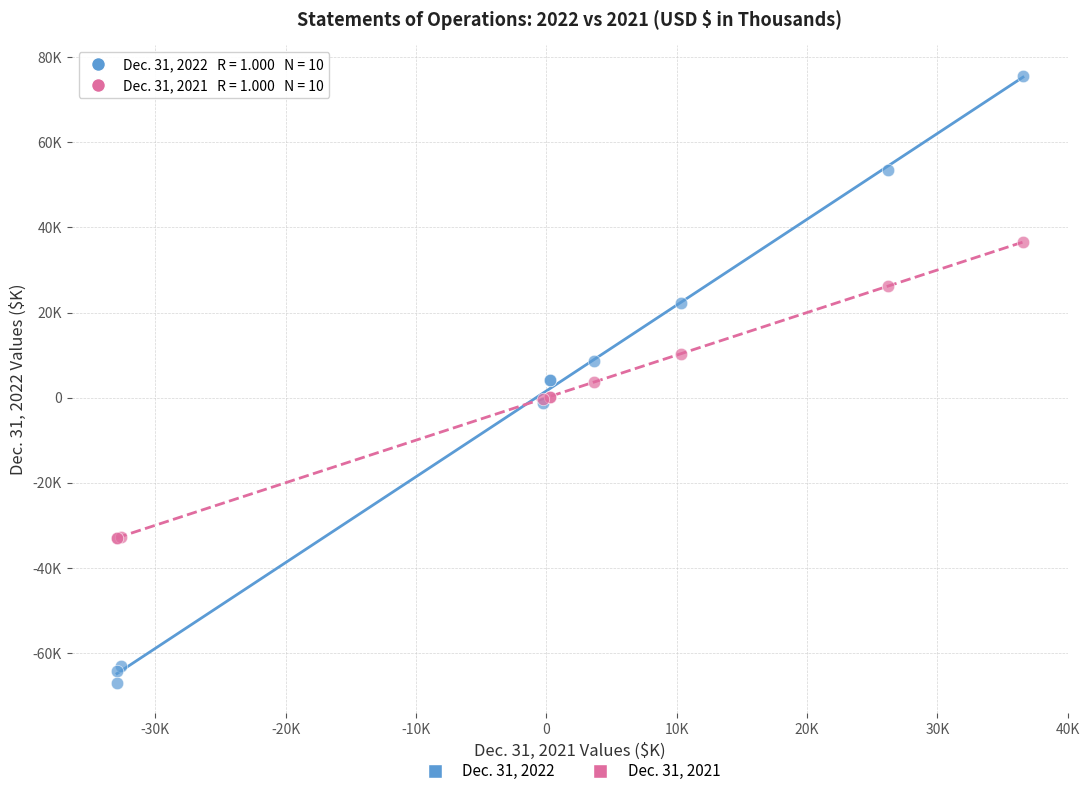

Which series reaches the minimum Y coordinate?

Dec. 31, 2022